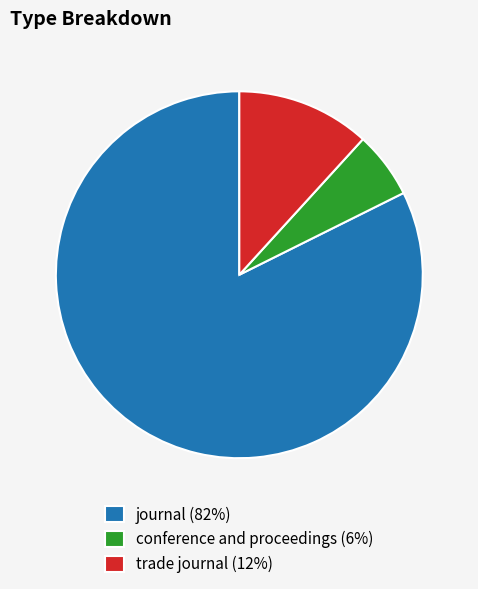

What is the largest slice in the pie chart?

journal